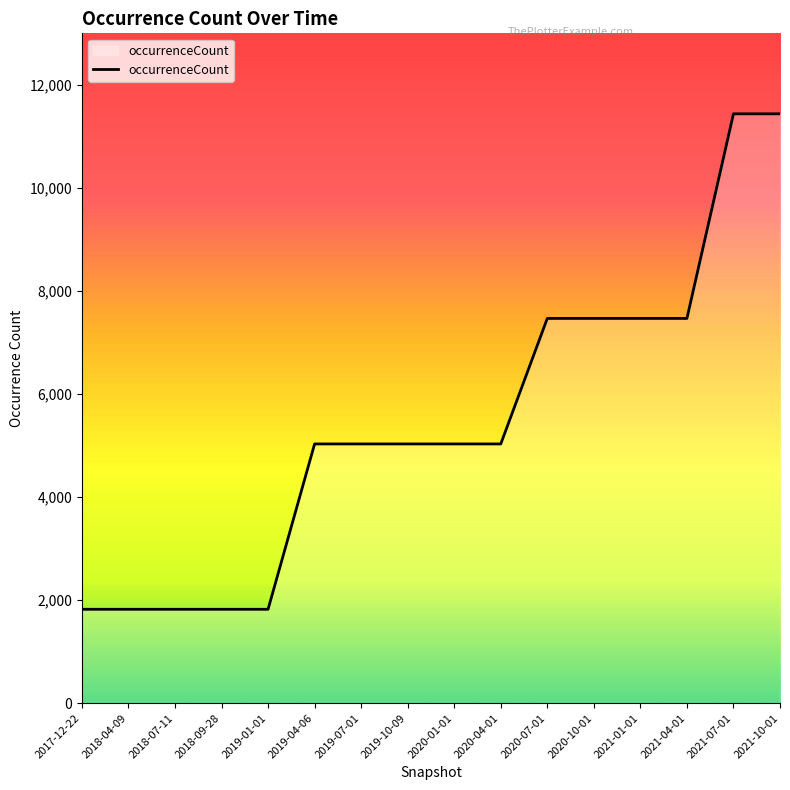

What is the ratio of the value at 2020-04-01 to the value at 2018-04-09?

2.8